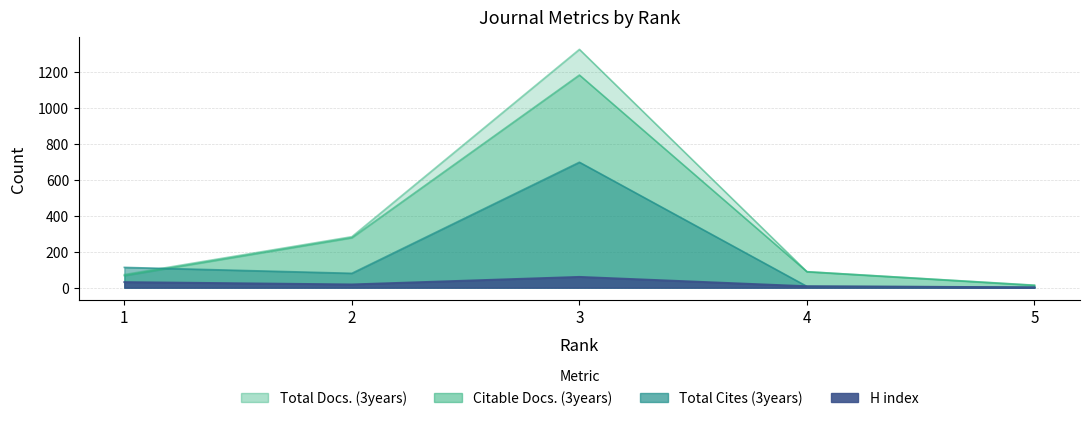

How many lines are shown in the chart?

4